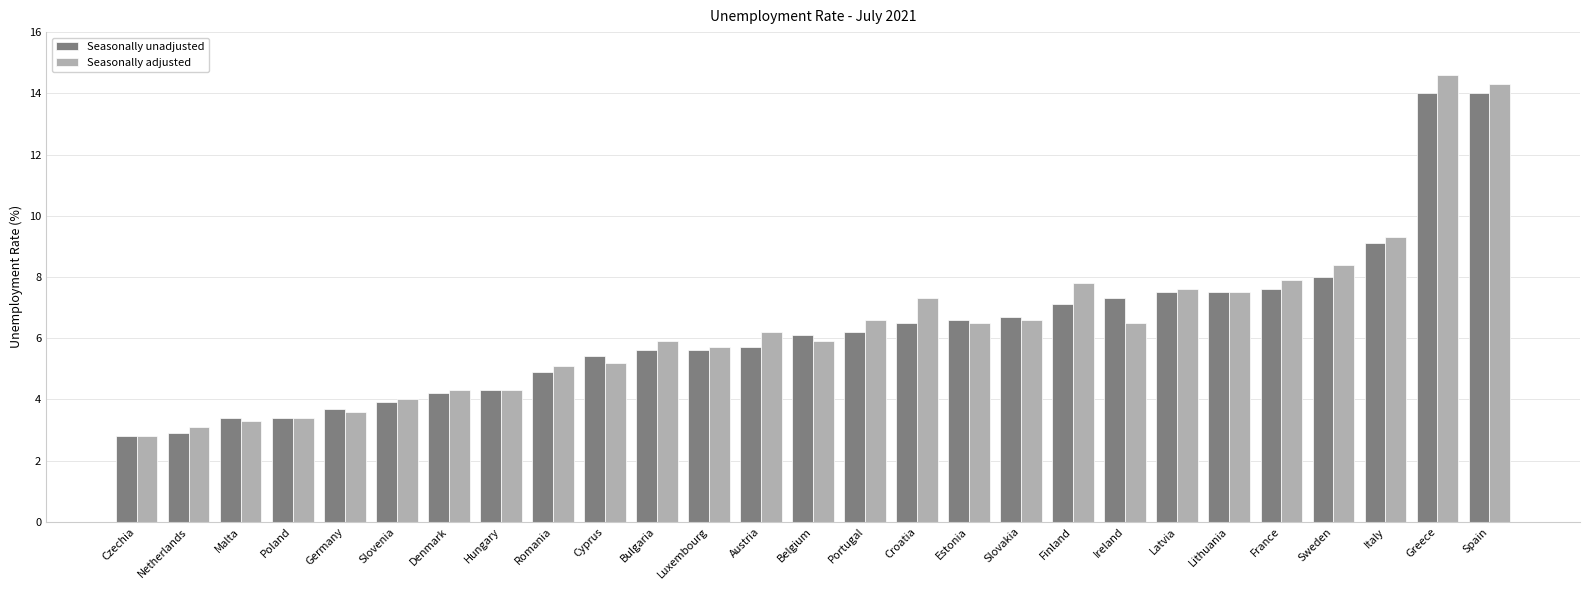

What is the average value of the Seasonally adjusted series?

6.4